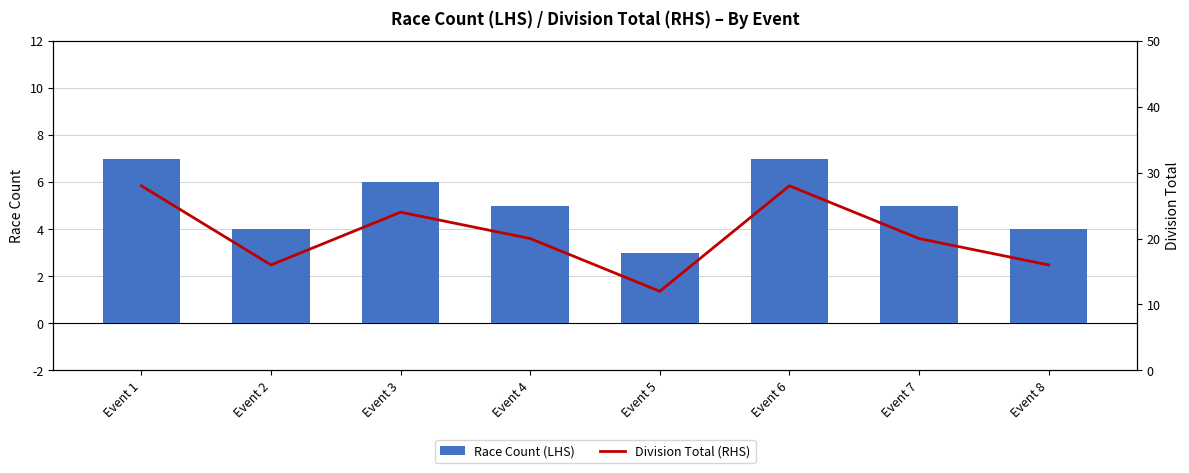

What is the total value across all series at Event 7?

25